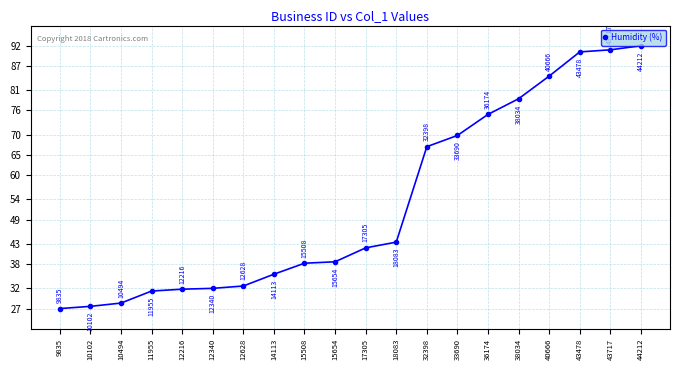

What is the smallest value displayed?

27.0